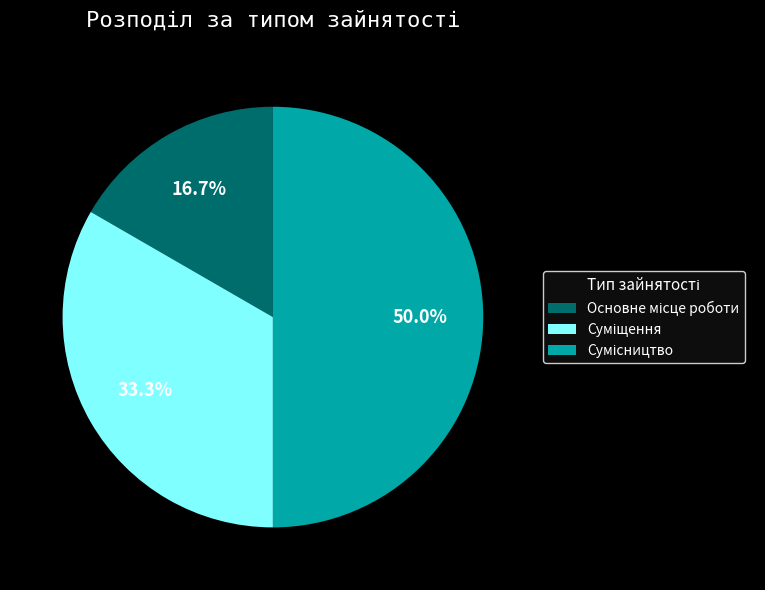

How many segments does this pie chart have?

3